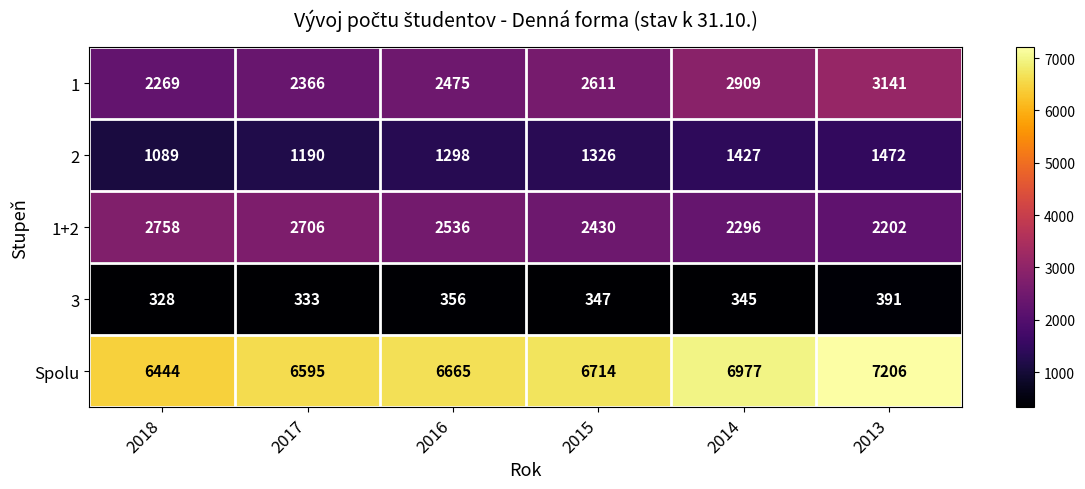

How many categories are shown in the chart?

6